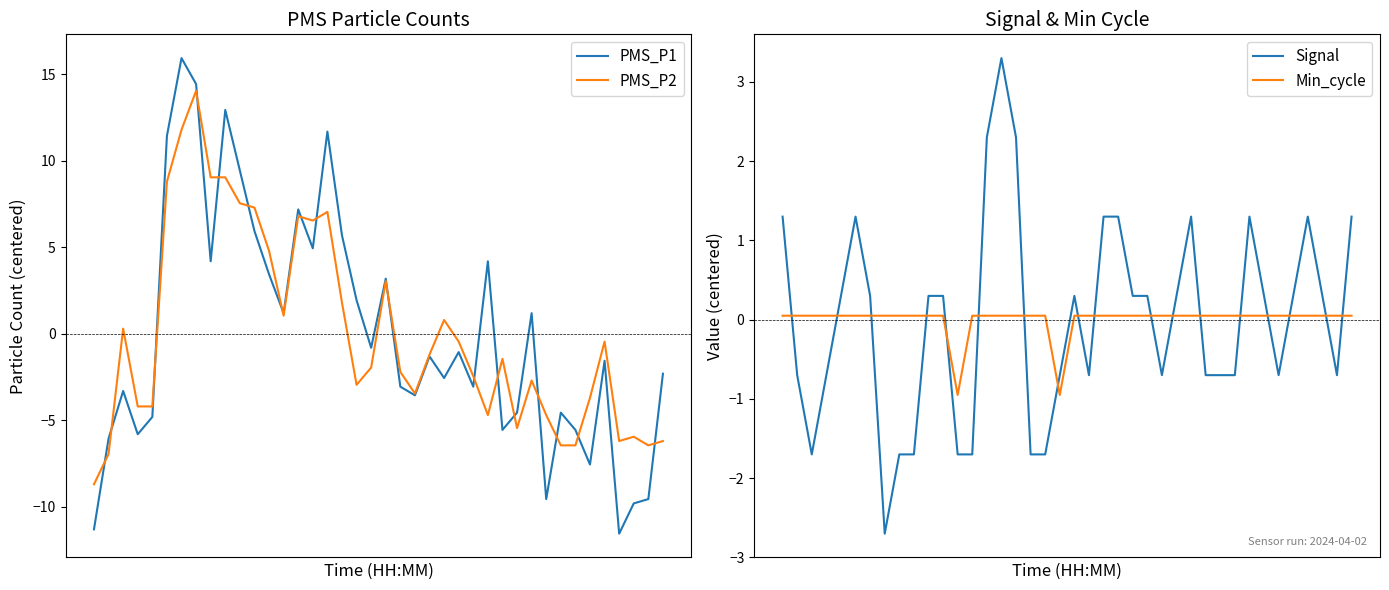

Does the chart have visible grid lines?

No